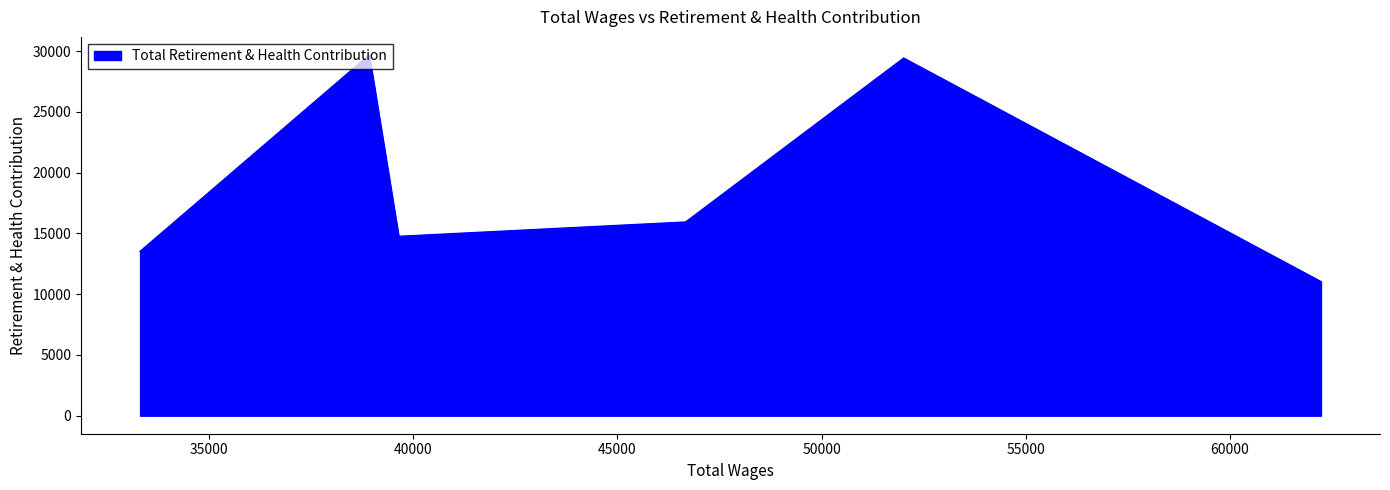

What is the difference between the second highest and minimum values?

18396